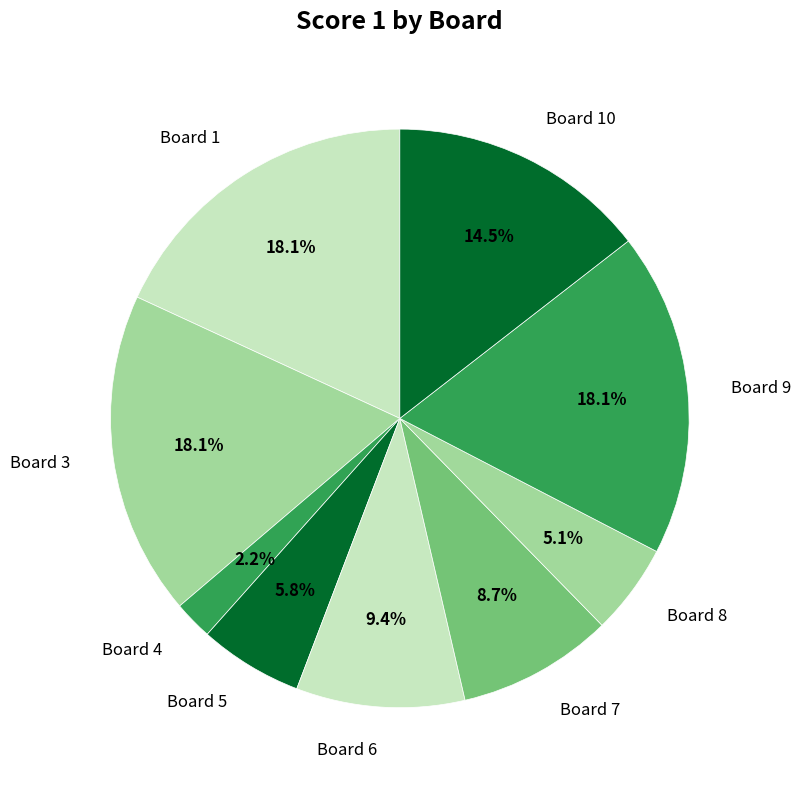

To the nearest percent, what is the average slice percentage?

11%